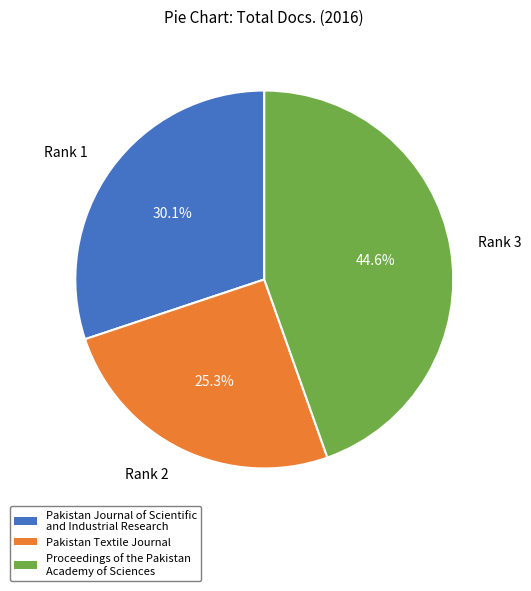

Rank the categories by value from lowest to highest.

Rank 2, Rank 1, Rank 3